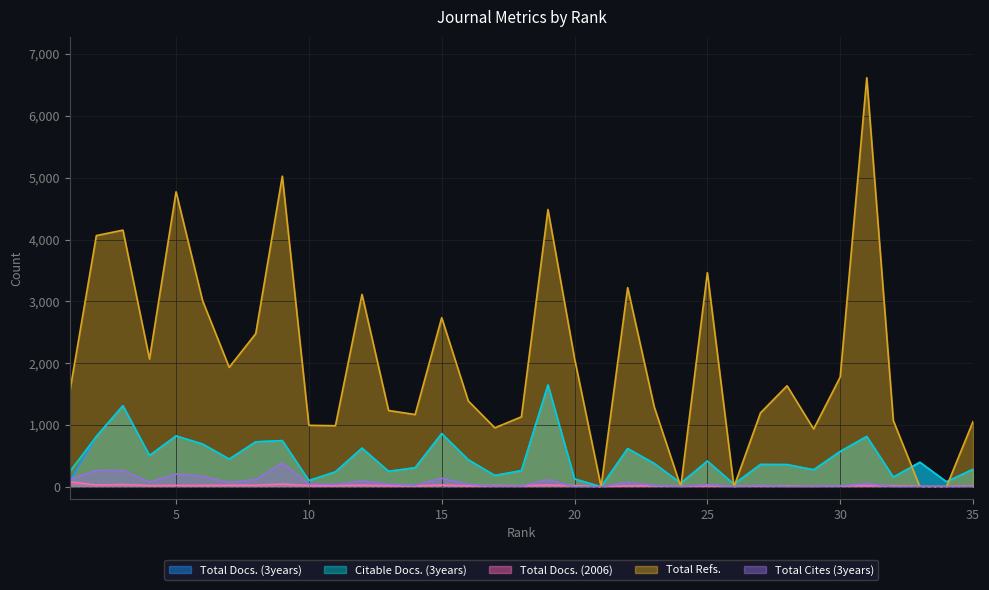

At which category is the sum across all series the highest?

31